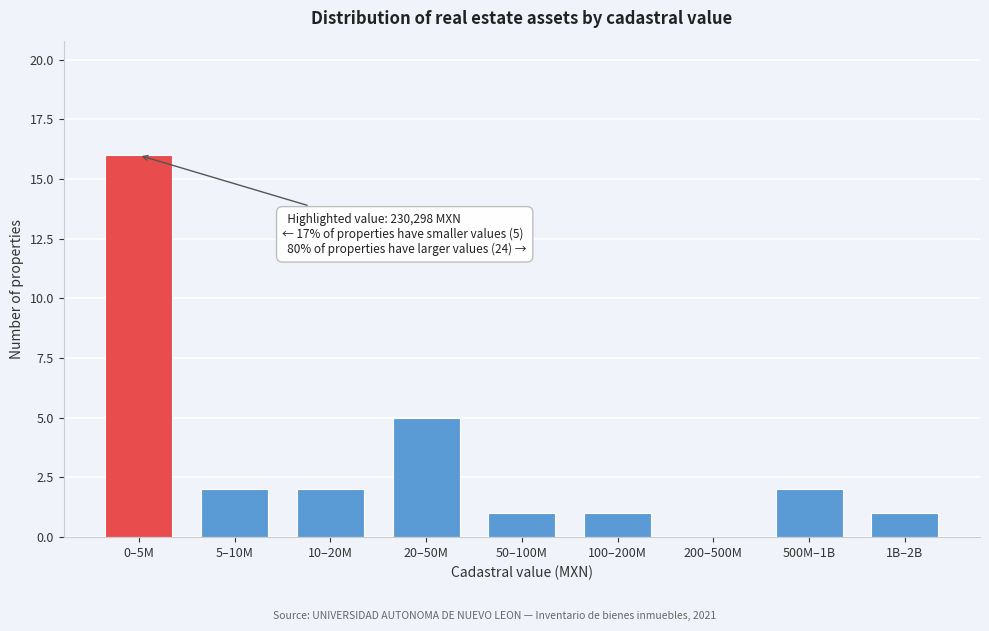

Reading left to right, extract all data points from this chart.

0–5M=16	5–10M=2	10–20M=2	20–50M=5	50–100M=1	100–200M=1	200–500M=0	500M–1B=2	1B–2B=1